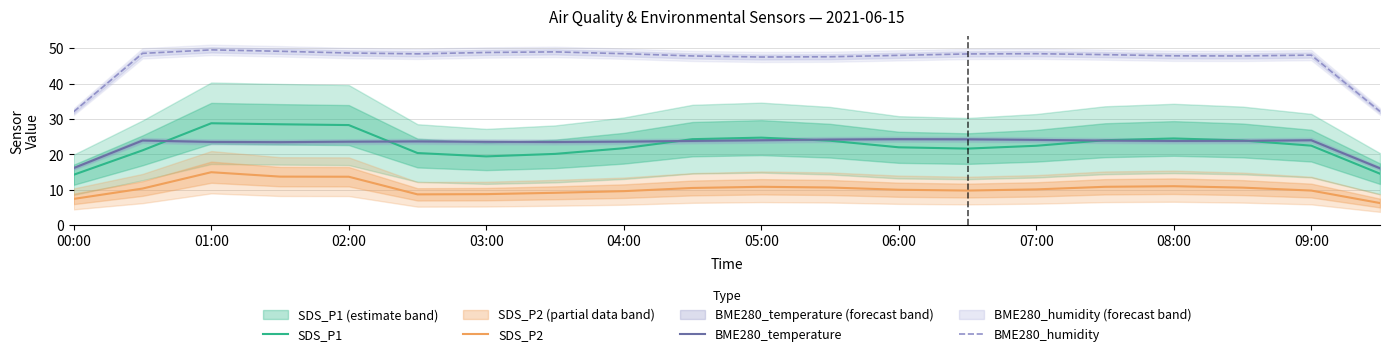

True or false: BME280_temperature and BME280_humidity cross at least once.

False